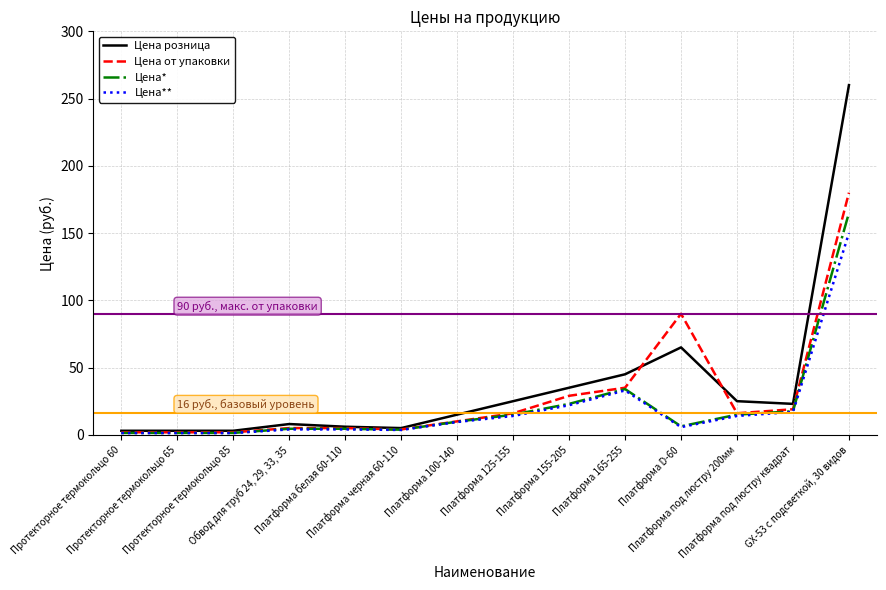

True or false: Цена** has a value of 17.0 at Платформа под люстру квадрат.

True